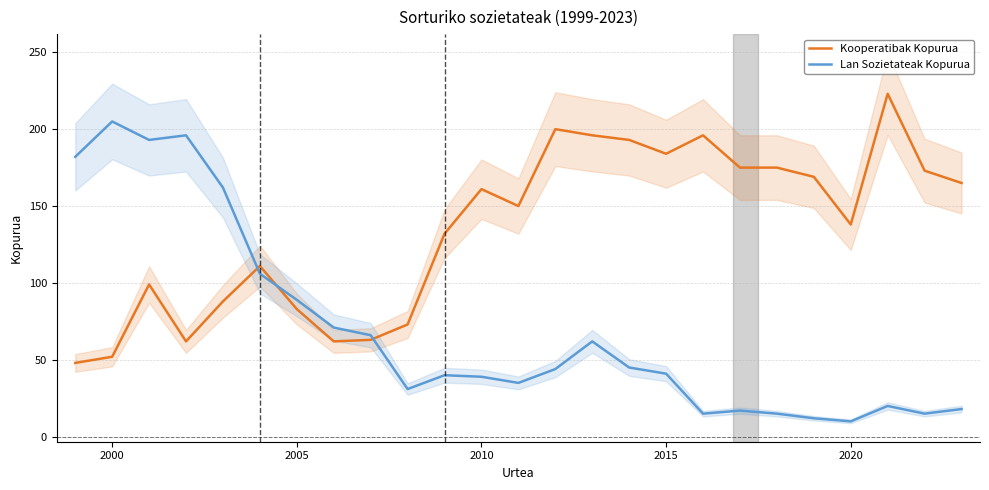

True or false: Kooperatibak Kopurua and Lan Sozietateak Kopurua cross at least once.

True